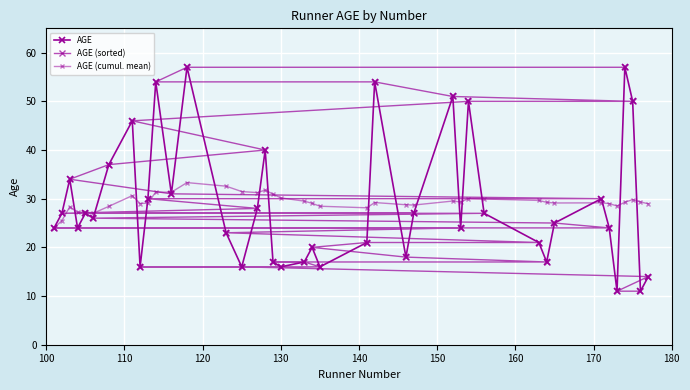

What are all the series names shown in the legend?

AGE, AGE (sorted), AGE (cumul. mean)